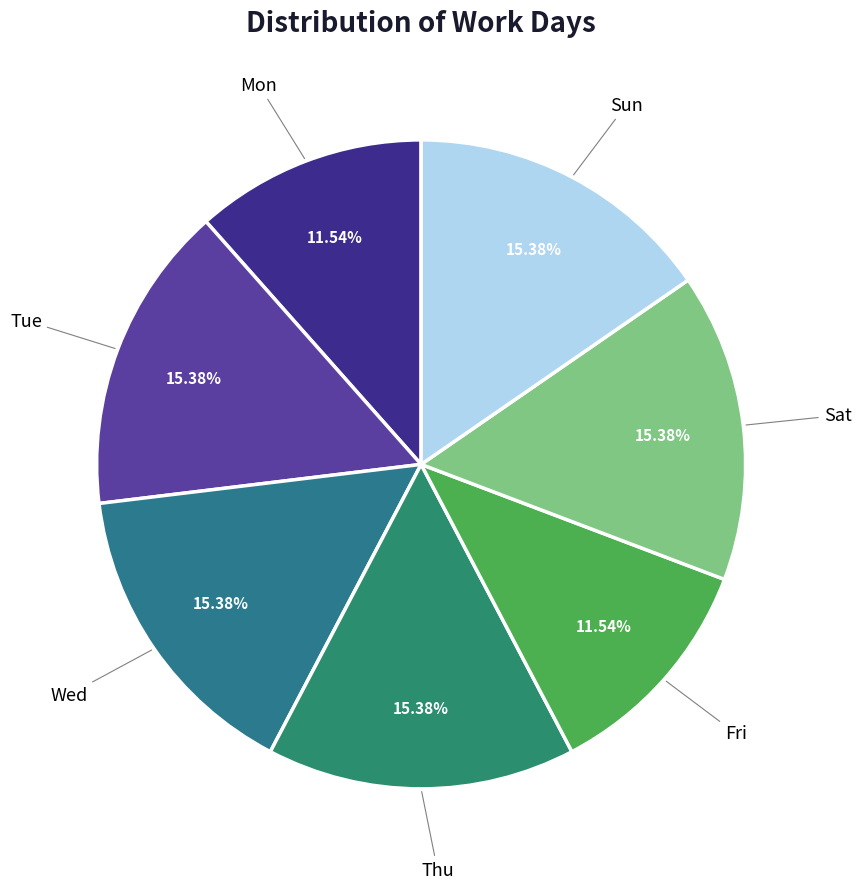

To the nearest percent, what portion does Thu represent?

15%